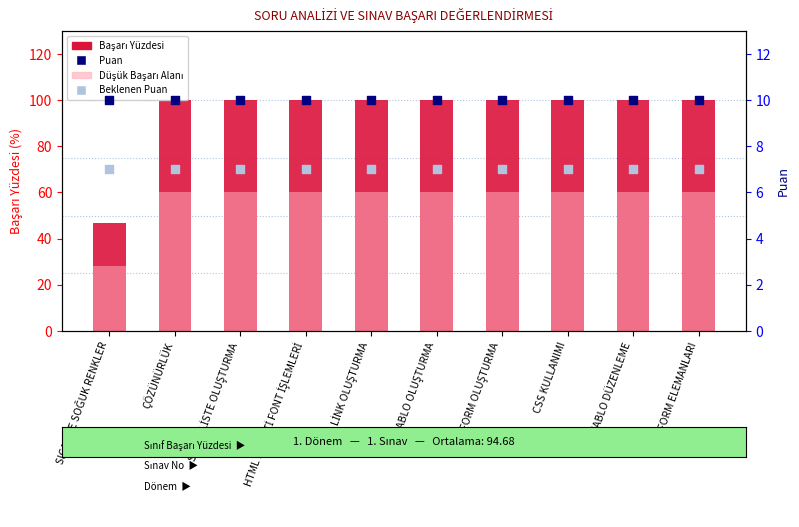

Which series has the largest total across all categories?

Başarı Yüzdesi